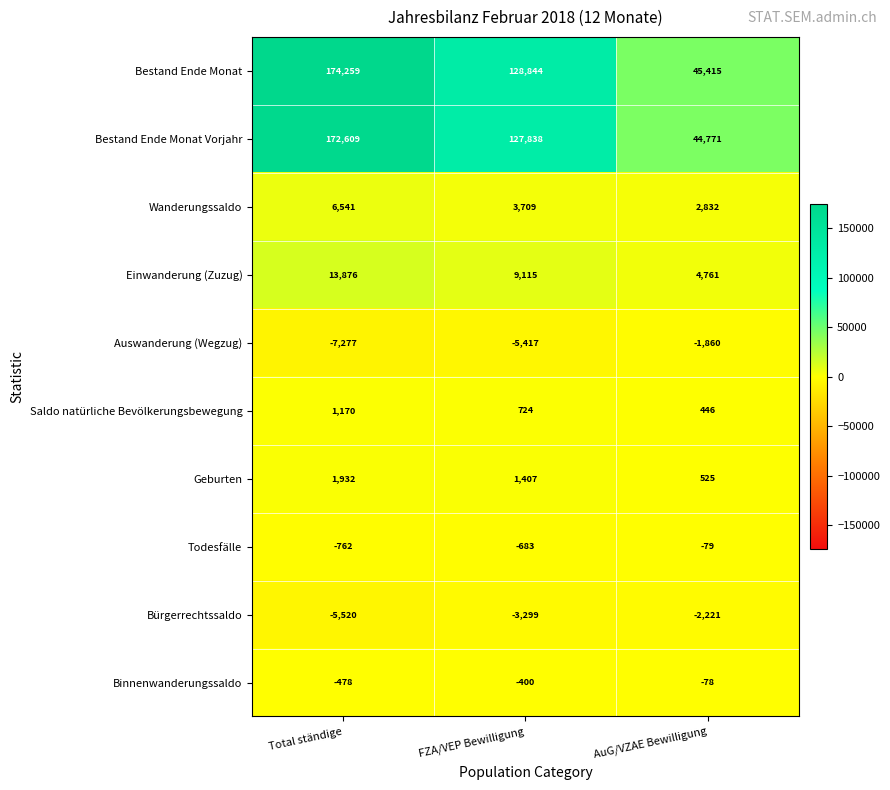

Rank the series by their maximum value, from highest to lowest.

Bestand Ende Monat, Bestand Ende Monat Vorjahr, Einwanderung (Zuzug), Wanderungssaldo, Geburten, Saldo natürliche Bevölkerungsbewegung, Binnenwanderungssaldo, Todesfälle, Auswanderung (Wegzug), Bürgerrechtssaldo